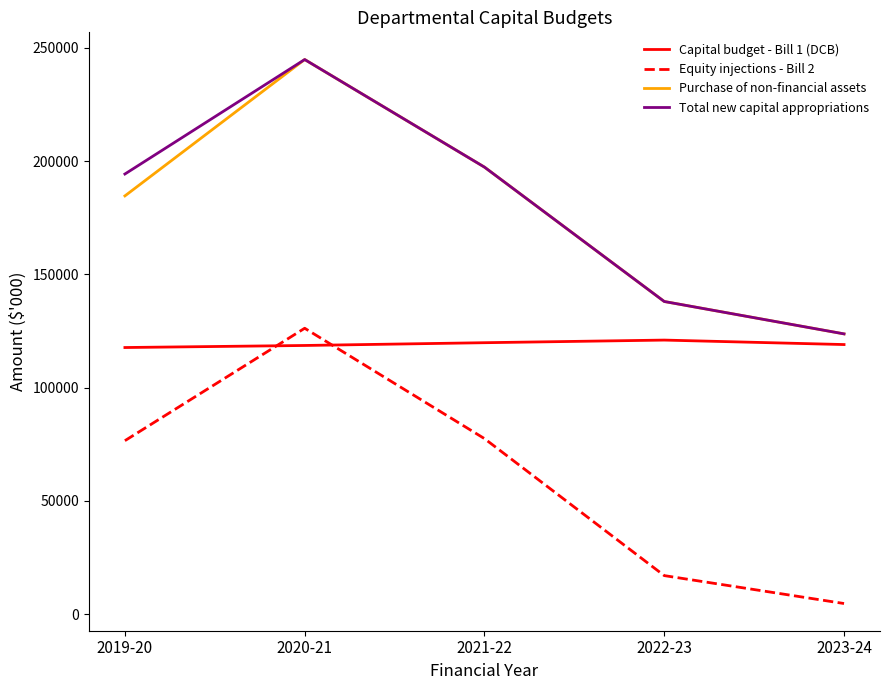

What value does the Purchase of non-financial assets series have at 2022-23, to the nearest 10?

138060